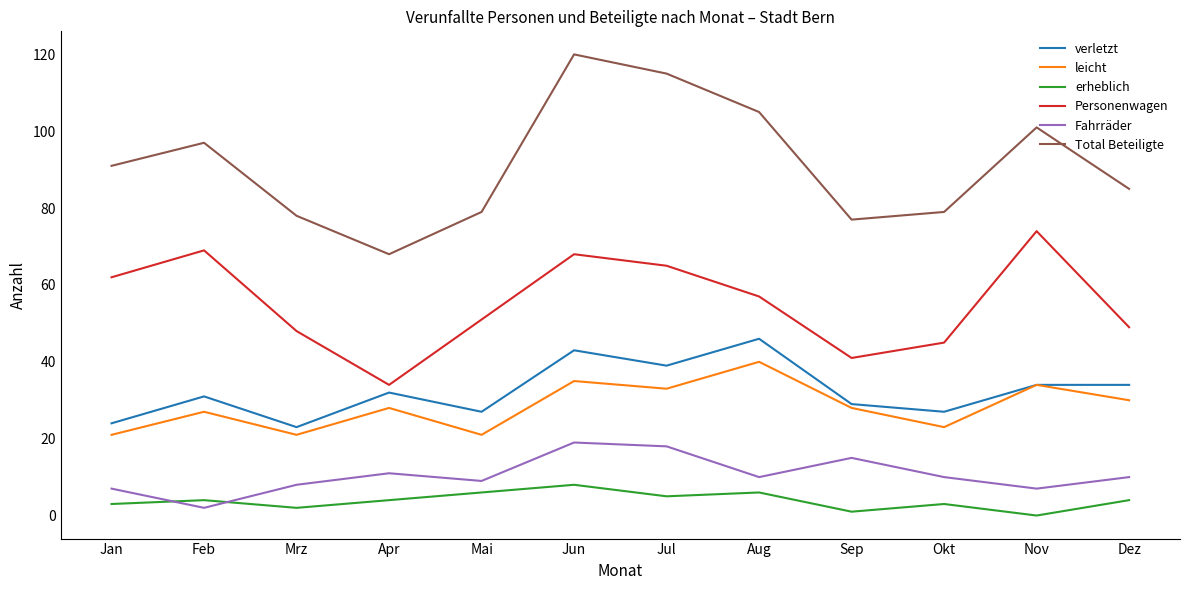

Which series has the largest total across all categories?

Total Beteiligte